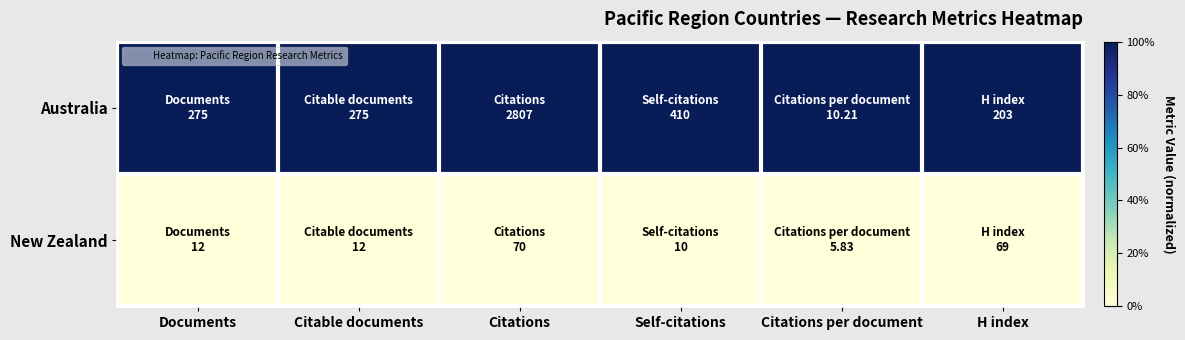

Reading right to left, transcribe all the data shown in this chart.

Australia: H index=1	Citations per document=1	Self-citations=1	Citations=1	Citable documents=1	Documents=1
New Zealand: H index=0	Citations per document=0	Self-citations=0	Citations=0	Citable documents=0	Documents=0